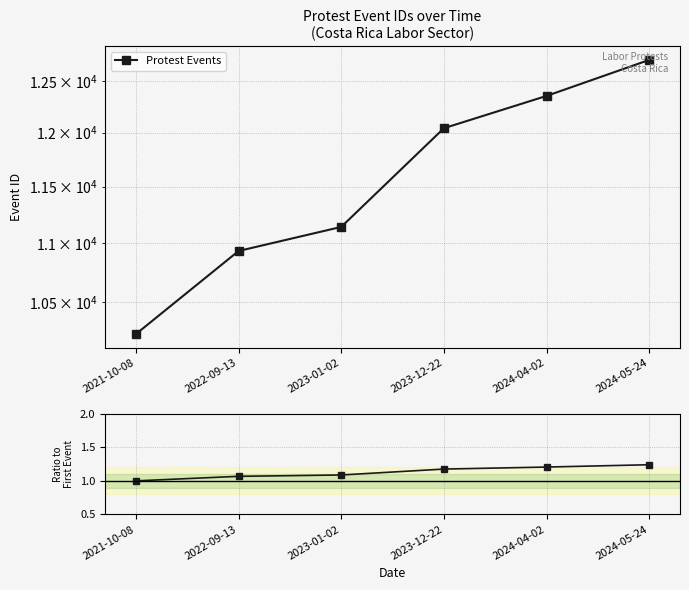

What is the value of the 2nd point from the left?

1.1